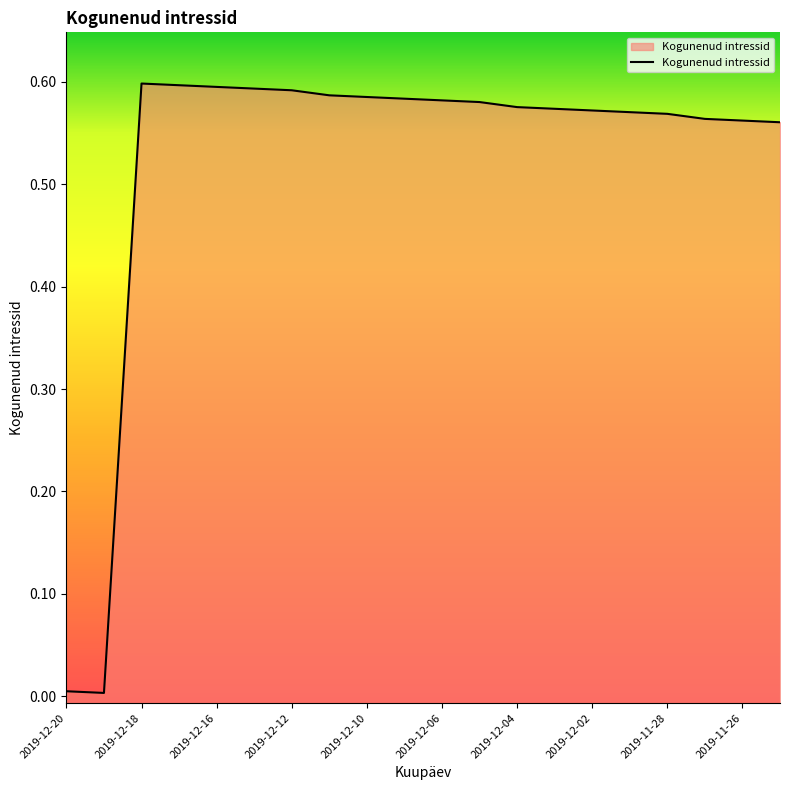

The value at 2019-12-18 is 0.6. True or false?

True